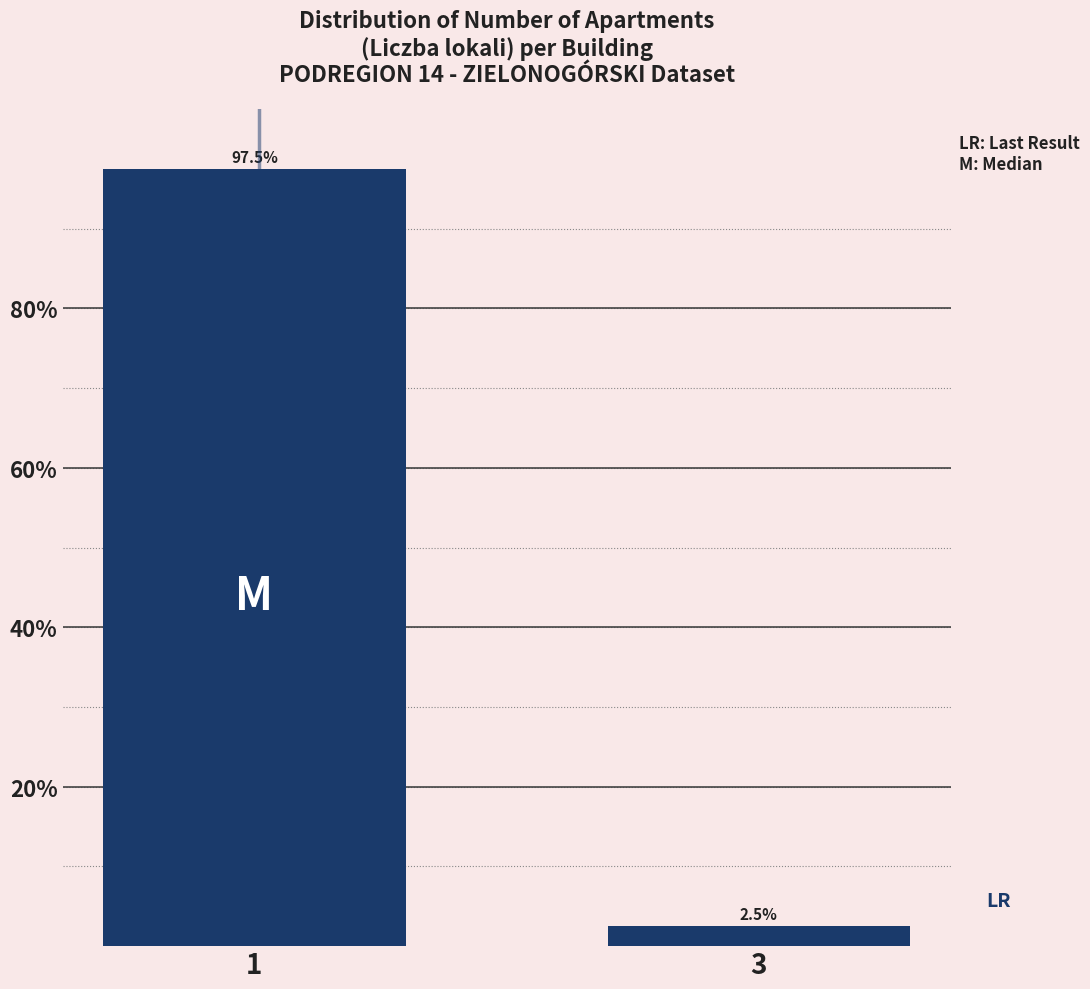

Reading left to right, extract all data points from this chart.

1=97.5	3=2.5